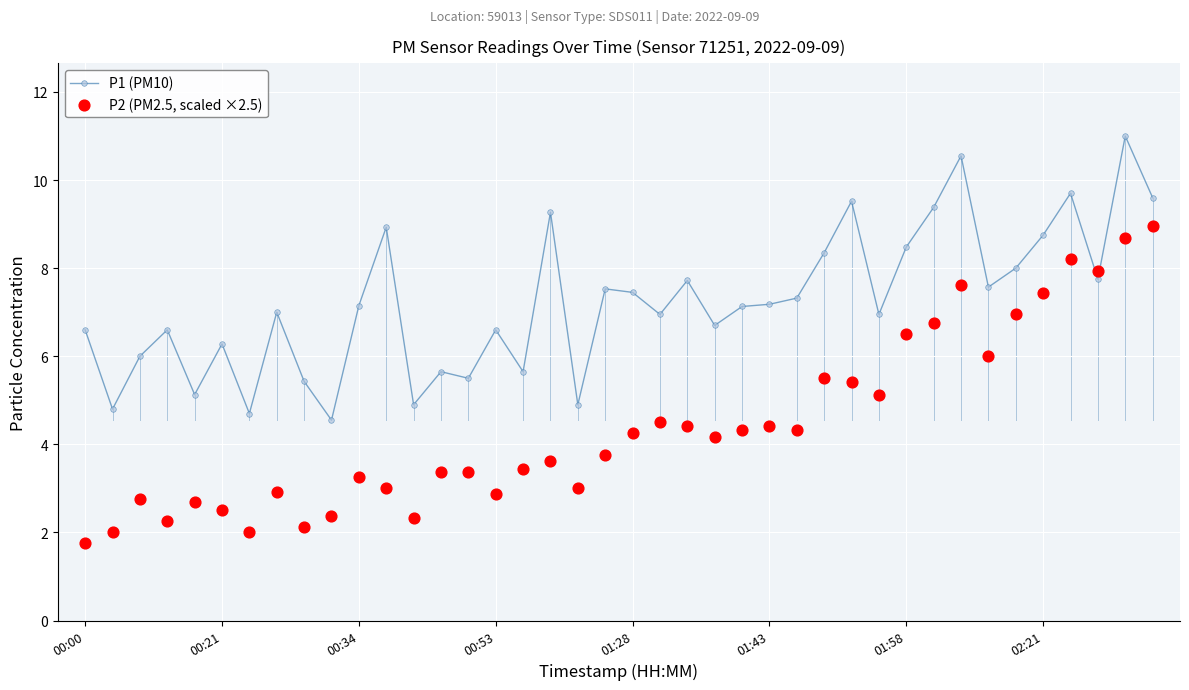

Is the value of P2 (PM2.5, scaled ×2.5) at 11 greater than the value of P1 (PM10) at 38?

No